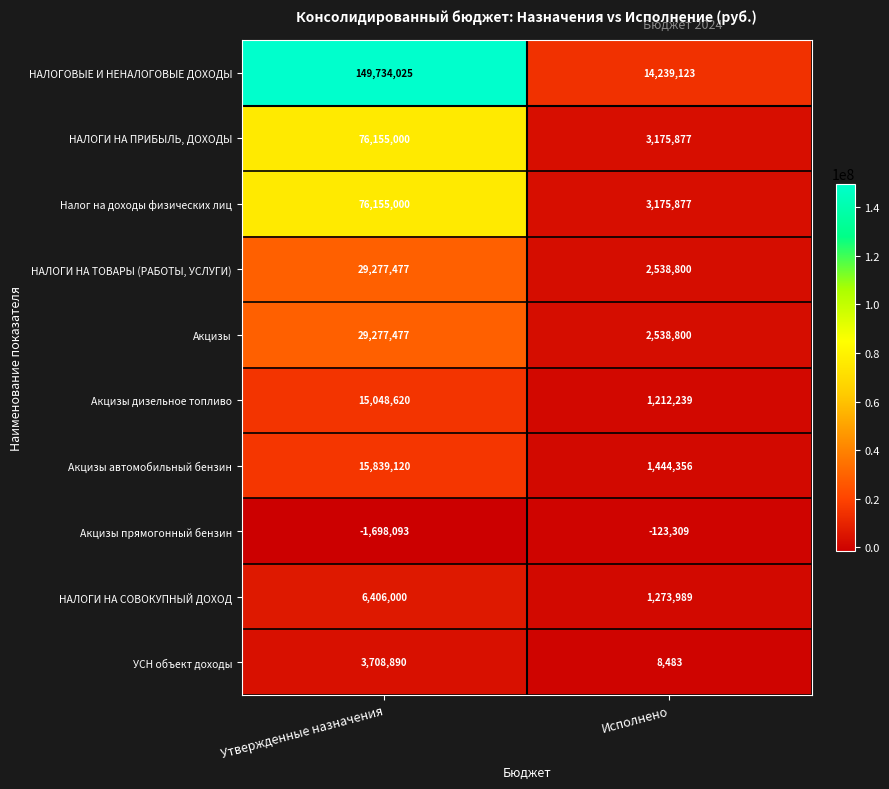

True or false: Акцизы дизельное топливо has a value of 23535418 at Утвержденные назначения.

False